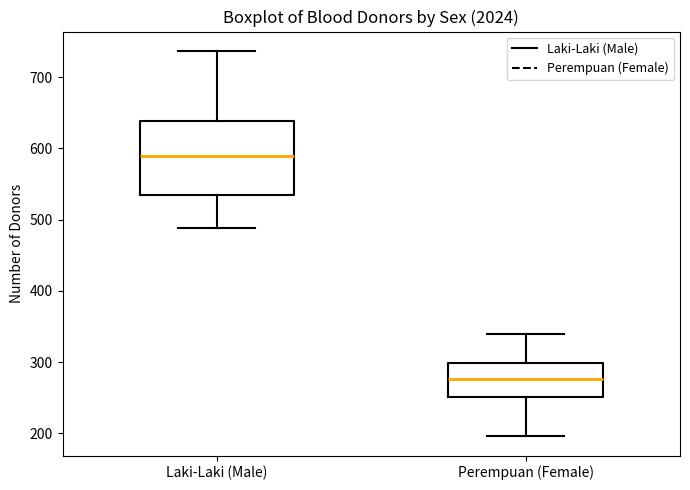

Comparing the boxes themselves (not the whiskers), which one is the tallest?

Laki-Laki (Male)